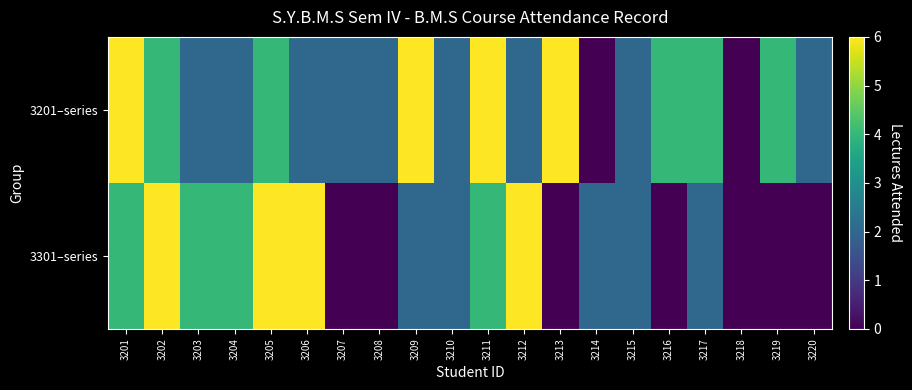

What is the difference between the highest and lowest values at 3204?

2